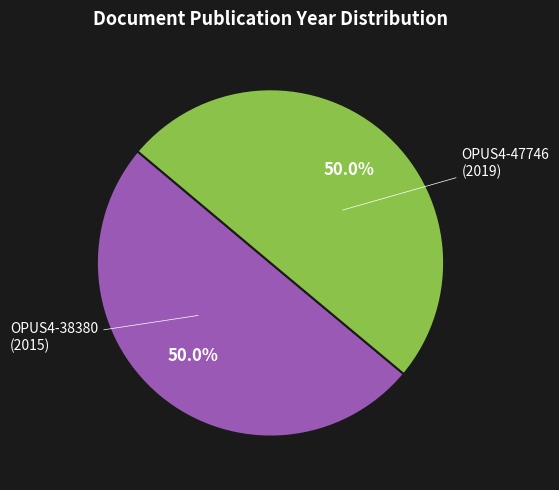

How many slices are in this pie chart?

2